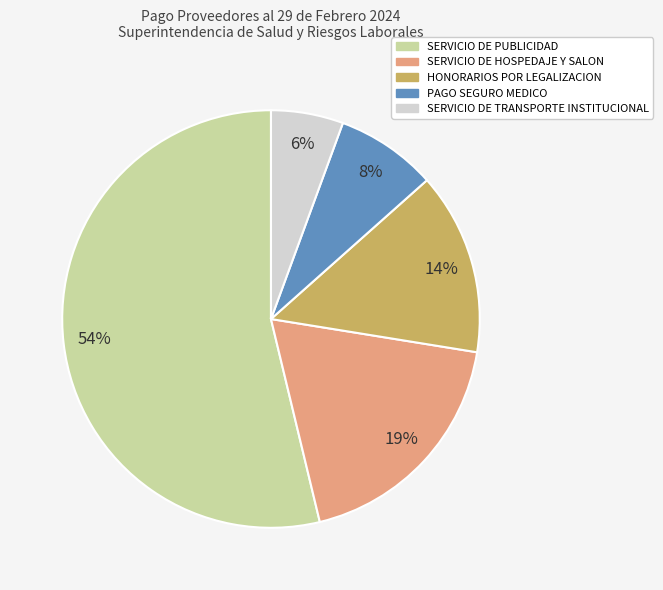

To the nearest percent, what is the average slice percentage?

20%